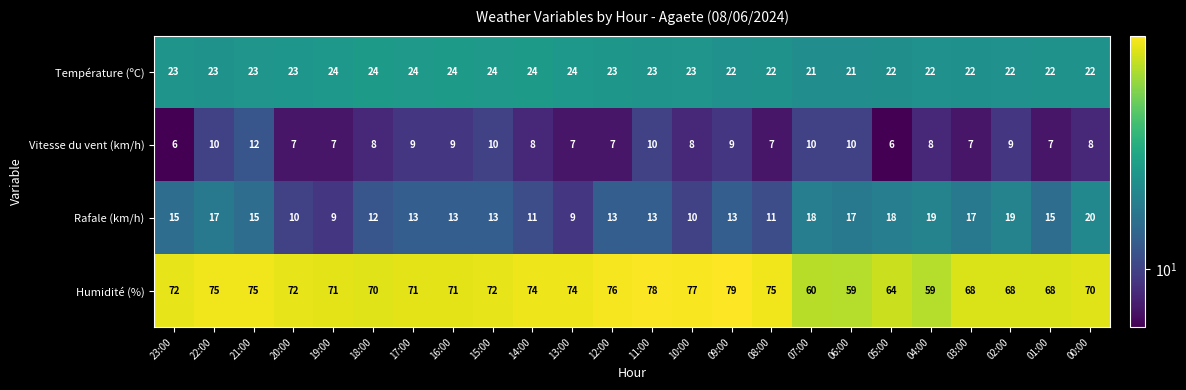

Count the number of data series in this chart.

4